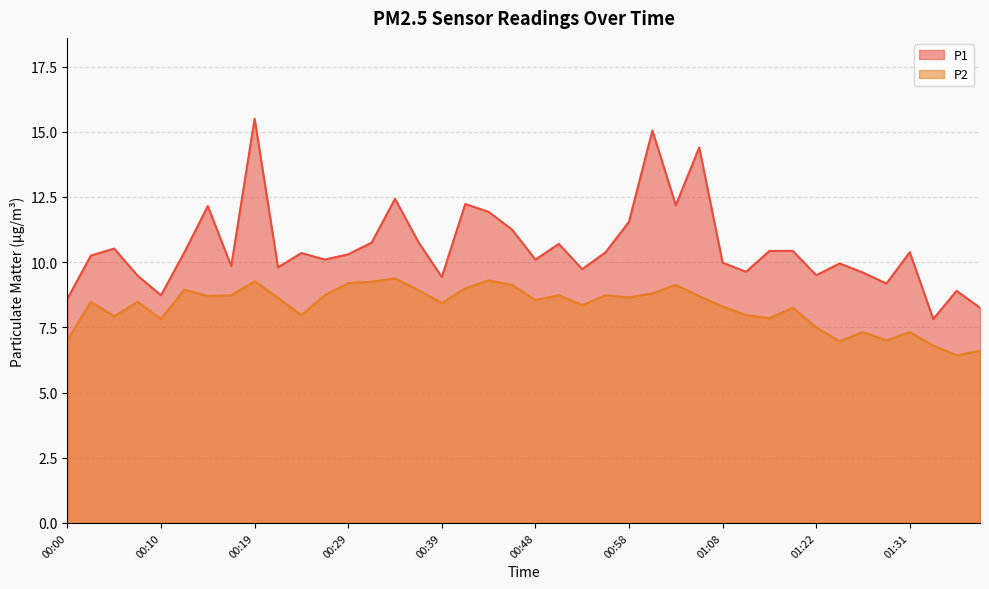

Reading left to right, extract all data points from this chart.

P1: 00:00=8.6	00:02=10.2	00:05=10.5	00:07=9.5	00:10=8.7	00:12=10.4	00:14=12.2	00:17=9.8	00:19=15.5	00:22=9.8	00:24=10.3	00:27=10.1	00:29=10.3	00:31=10.8	00:34=12.4	00:36=10.8	00:39=9.4	00:41=12.2	00:44=11.9	00:46=11.2	00:48=10.1	00:51=10.7	00:53=9.7	00:56=10.4	00:58=11.6	01:01=15.1	01:03=12.2	01:06=14.4	01:08=10.0	01:11=9.6	01:14=10.4	01:16=10.4	01:22=9.5	01:24=9.9	01:27=9.6	01:29=9.2	01:31=10.4	01:34=7.8	01:37=8.9	01:39=8.2
P2: 00:00=7.0	00:02=8.5	00:05=7.9	00:07=8.5	00:10=7.8	00:12=8.9	00:14=8.7	00:17=8.7	00:19=9.3	00:22=8.6	00:24=8.0	00:27=8.7	00:29=9.2	00:31=9.2	00:34=9.4	00:36=8.9	00:39=8.4	00:41=9.0	00:44=9.3	00:46=9.1	00:48=8.6	00:51=8.7	00:53=8.3	00:56=8.7	00:58=8.7	01:01=8.8	01:03=9.1	01:06=8.7	01:08=8.3	01:11=8.0	01:14=7.8	01:16=8.2	01:22=7.5	01:24=7.0	01:27=7.3	01:29=7.0	01:31=7.3	01:34=6.8	01:37=6.4	01:39=6.6